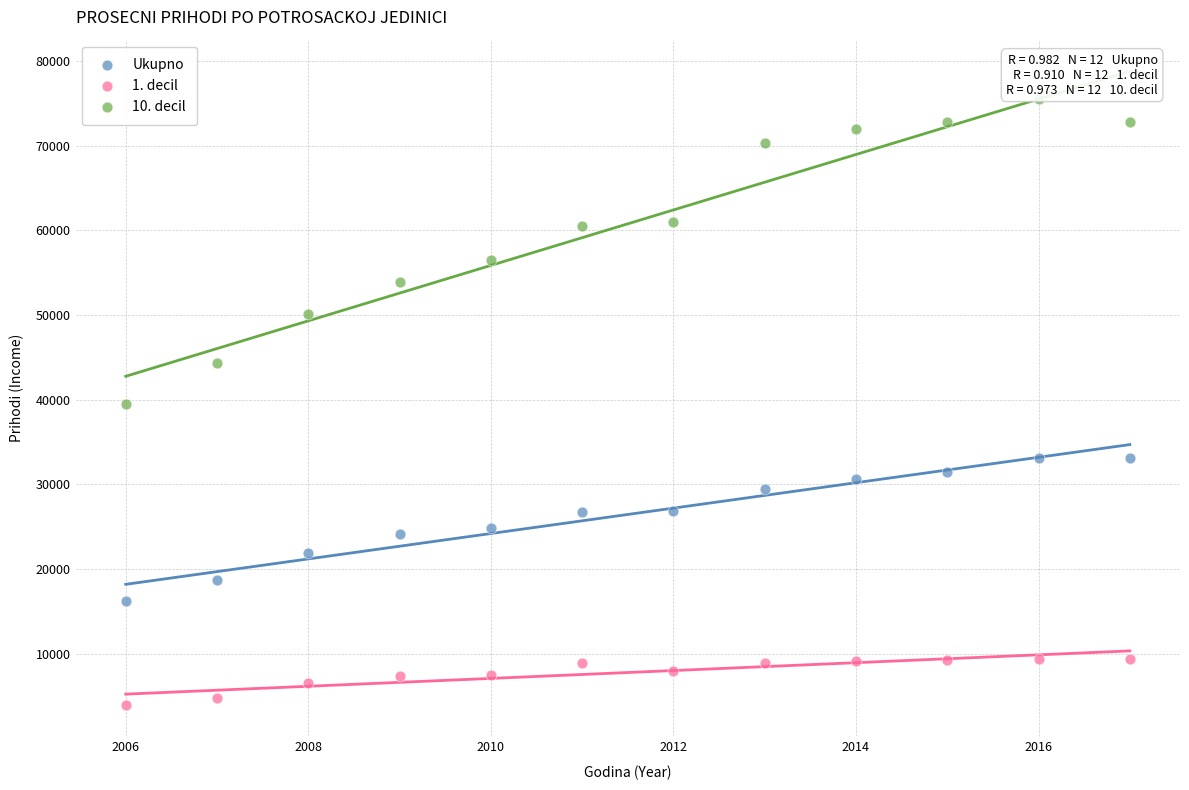

Which series has the widest spread of Y values?

10. decil